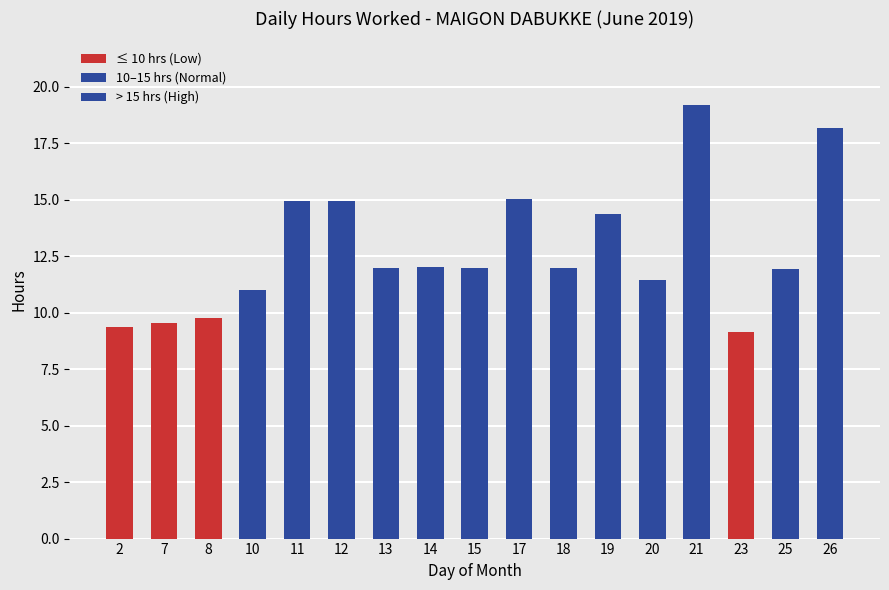

How many positive values does the > 15 hrs (High) series have?

3